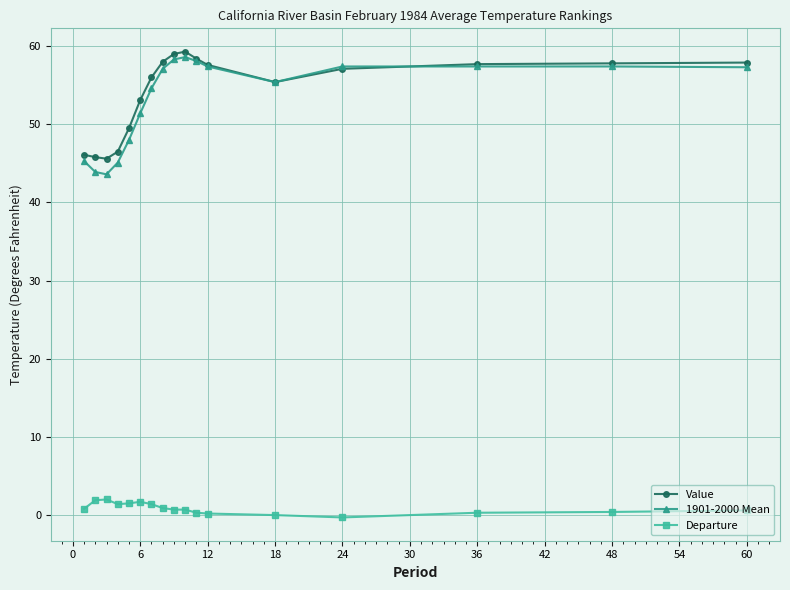

Which series has the largest range (max minus min)?

1901-2000 Mean